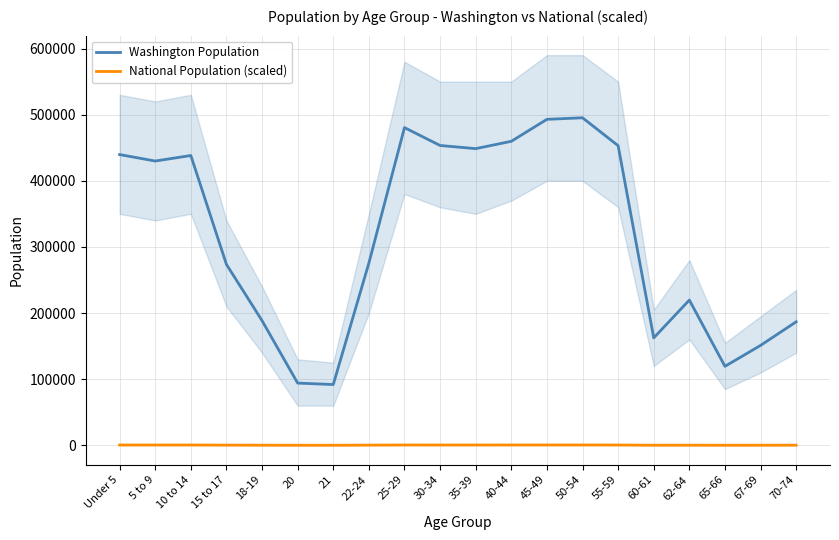

The value of National Population (scaled) at 60-61 is 156.5. True or false?

True